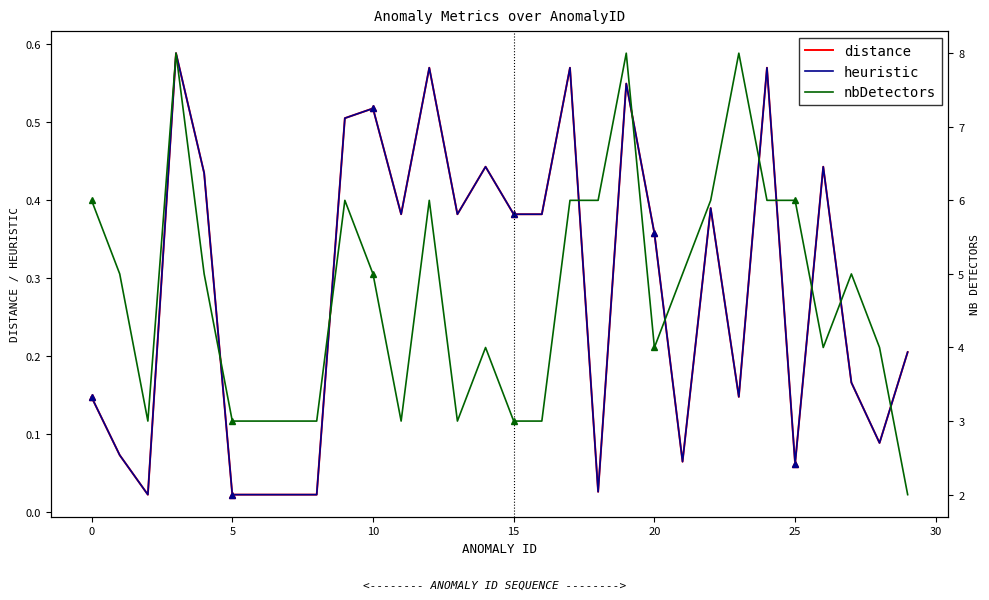

What are all the series names shown in the legend?

distance, heuristic, nbDetectors